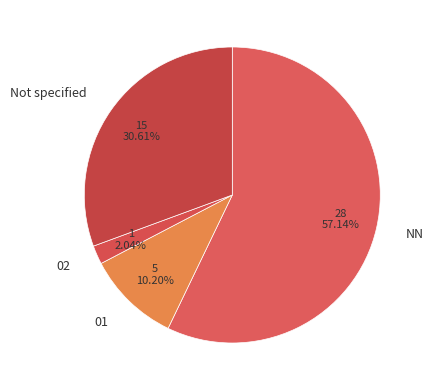

How many slices are in this pie chart?

4